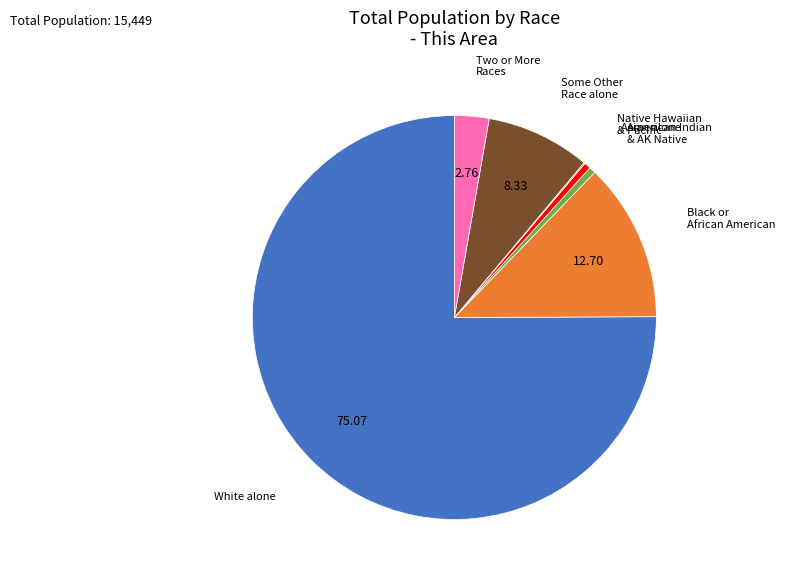

Is there a majority slice in this chart?

Yes